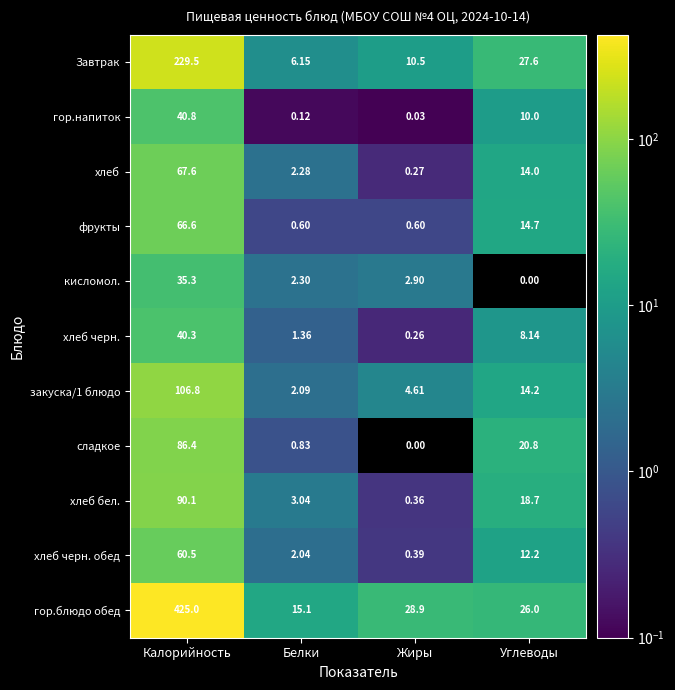

Which category has the highest value across all series?

Калорийность